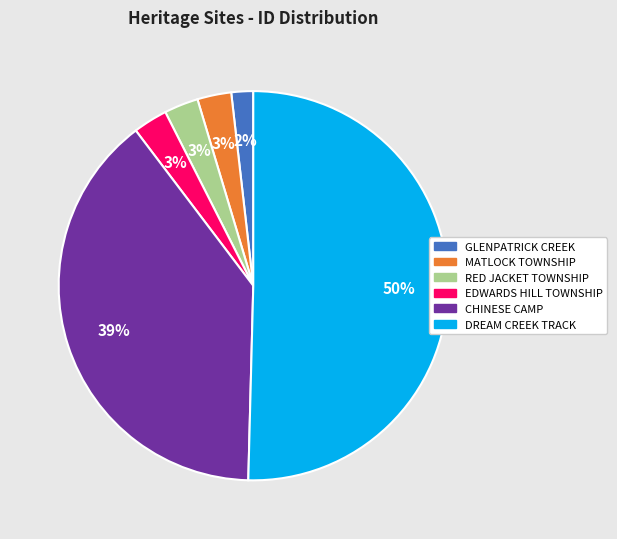

What is the majority slice?

DREAM CREEK TRACK HISTORIC SITE